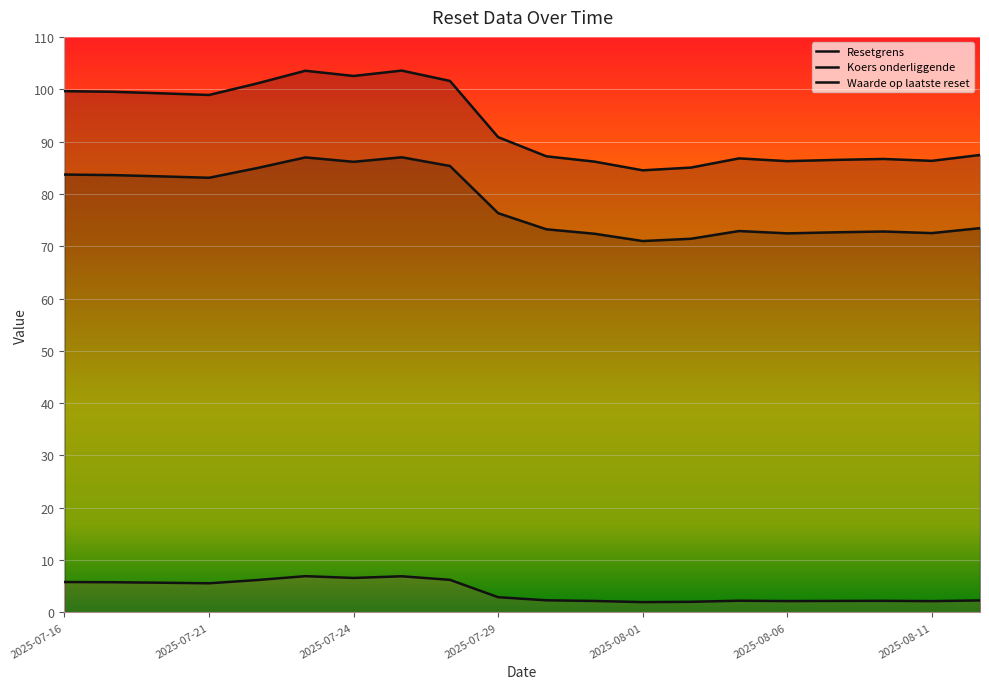

What is the label of the 13th point from the right?

2025-07-25